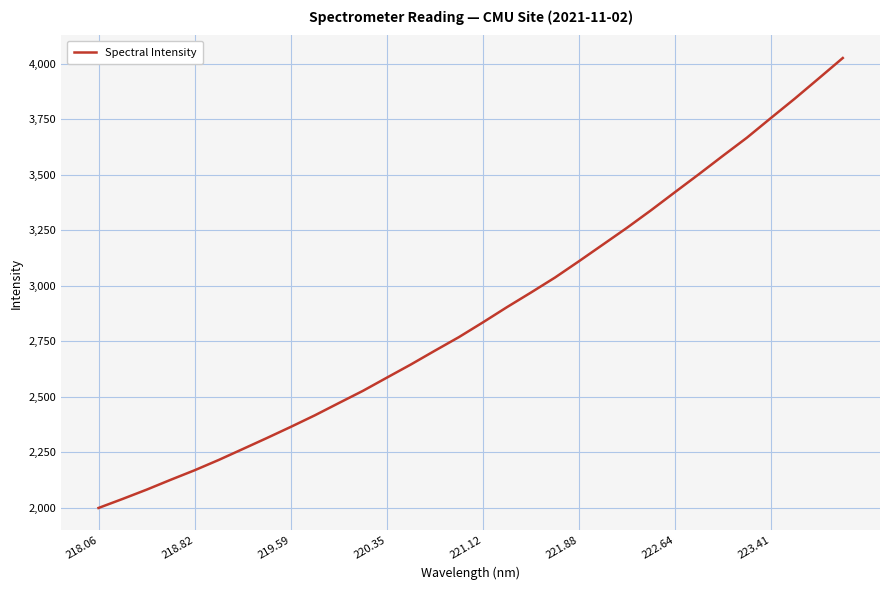

What is the minimum value shown in the chart?

1998.4